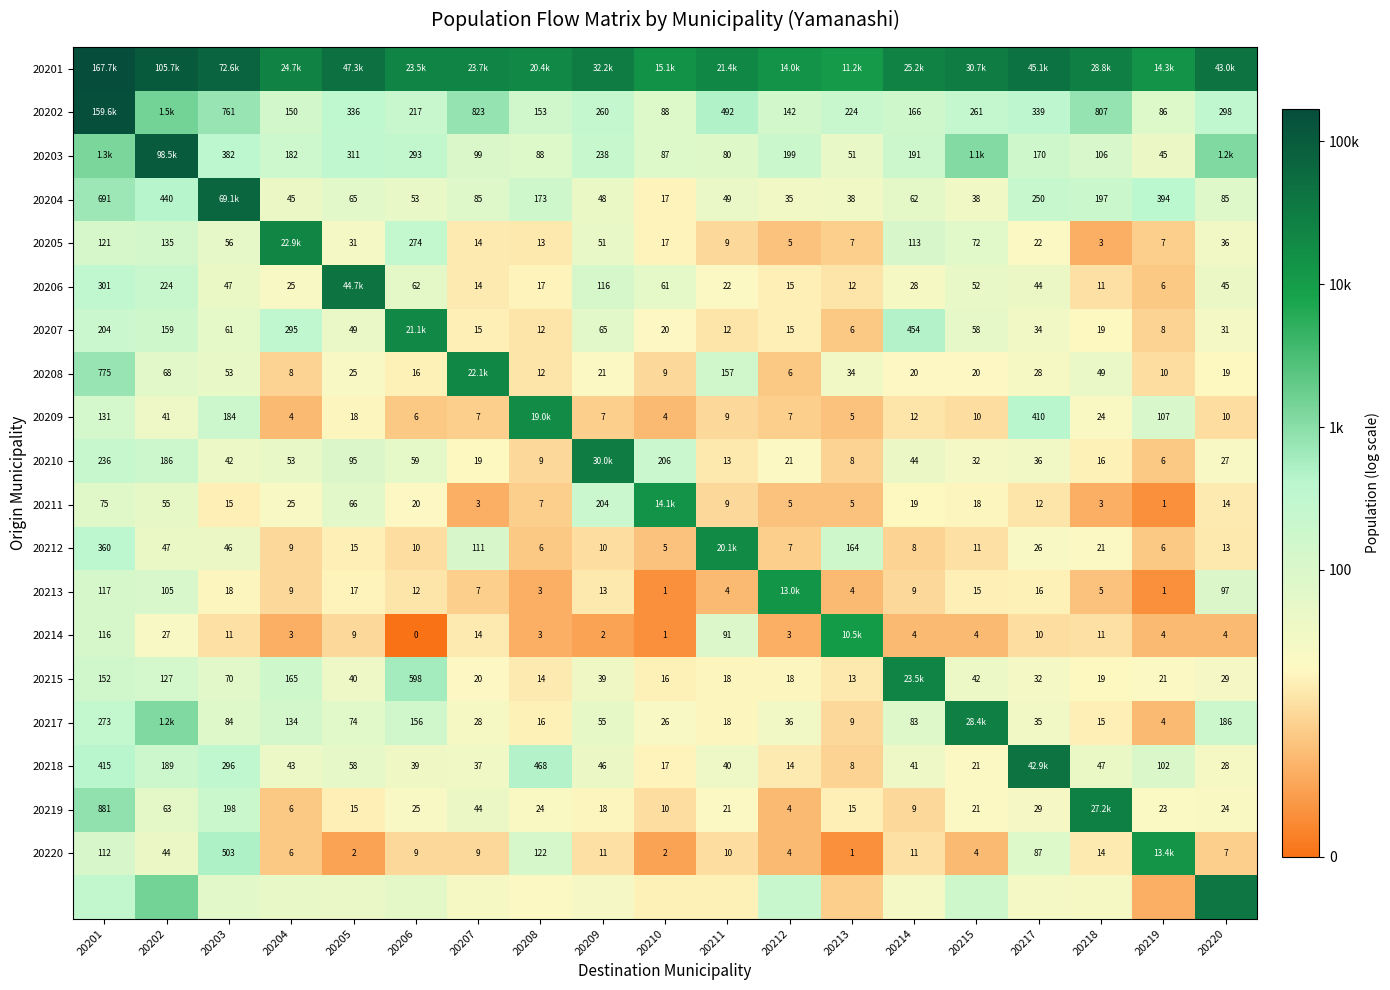

Which label corresponds to the largest value in the chart?

20201